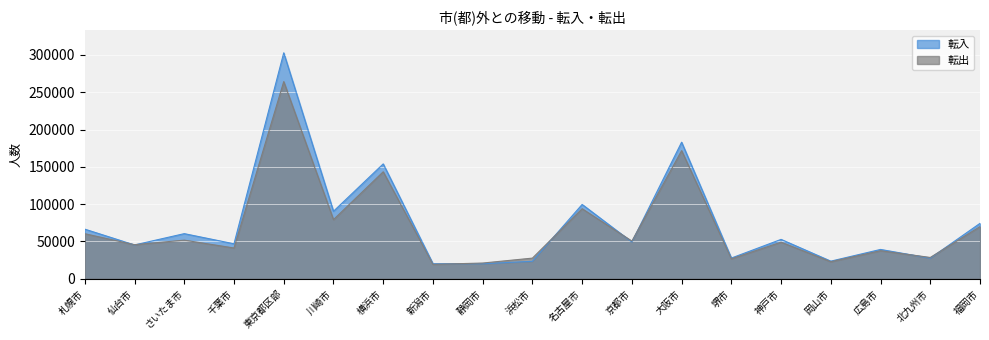

Which series changed the most between 大阪市 and 堺市?

転入